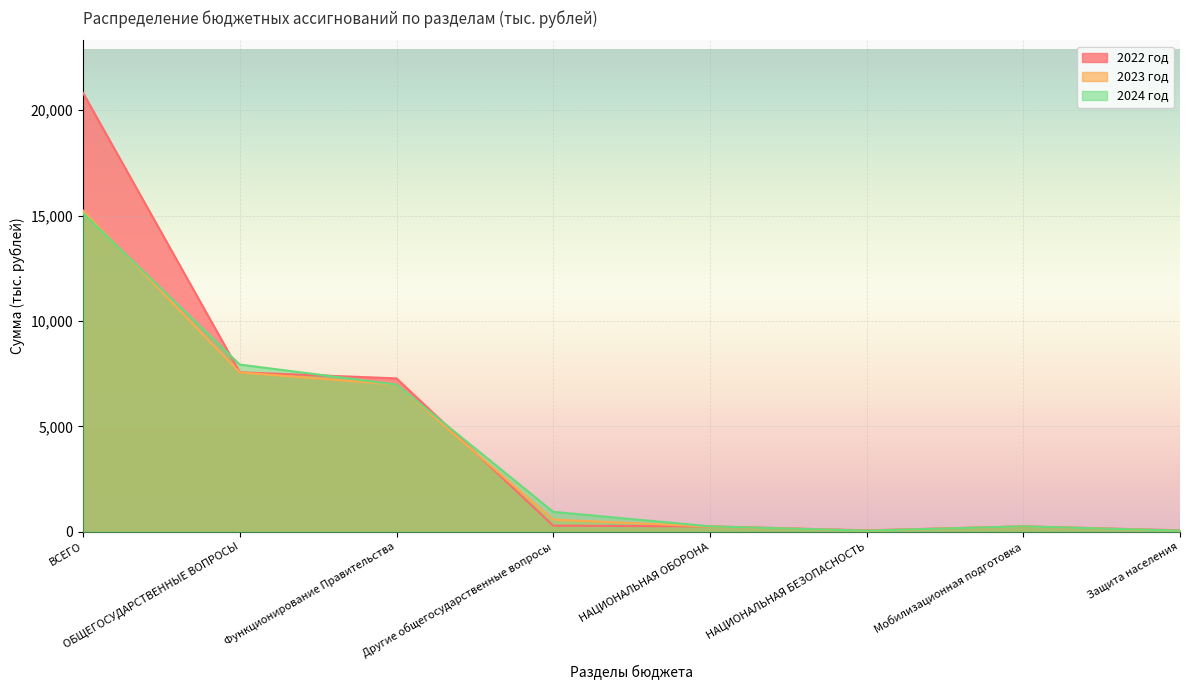

Which series ends up on top after the final intersection of 2022 год and 2024 год?

2022 год